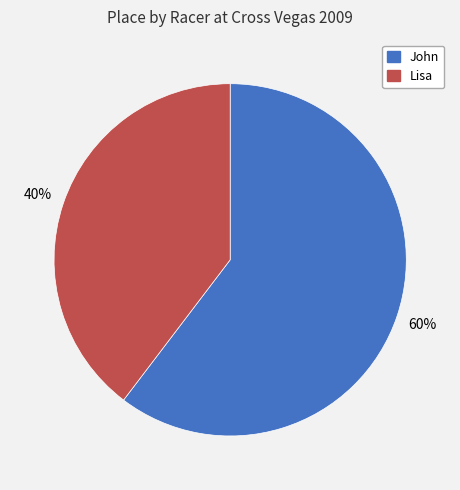

Count the number of slices in the pie.

2